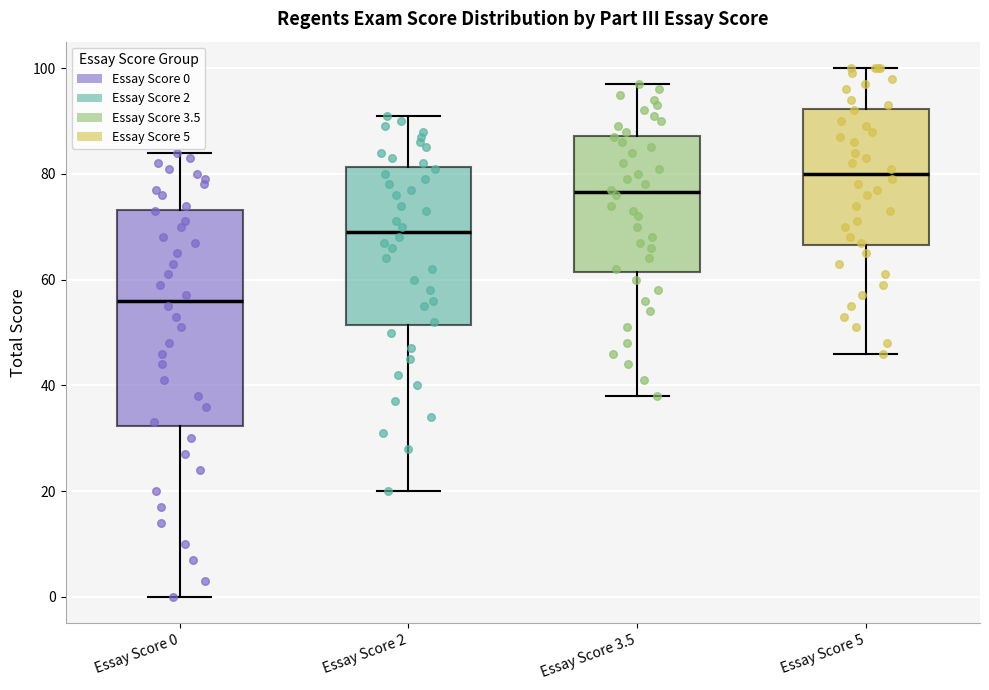

Reading left to right, transcribe this box plot: for each box, give where its median line is, the range the box spans, and where its two whiskers end, as read against the y-axis. The values are not printed on the chart, so give them approximately, as read against the axis.

Essay Score 0: median 56, box 32 to 74, whiskers 0 to 84
Essay Score 2: median 70, box 52 to 82, whiskers 20 to 92
Essay Score 3.5: median 76, box 62 to 88, whiskers 38 to 98
Essay Score 5: median 80, box 66 to 92, whiskers 46 to 100